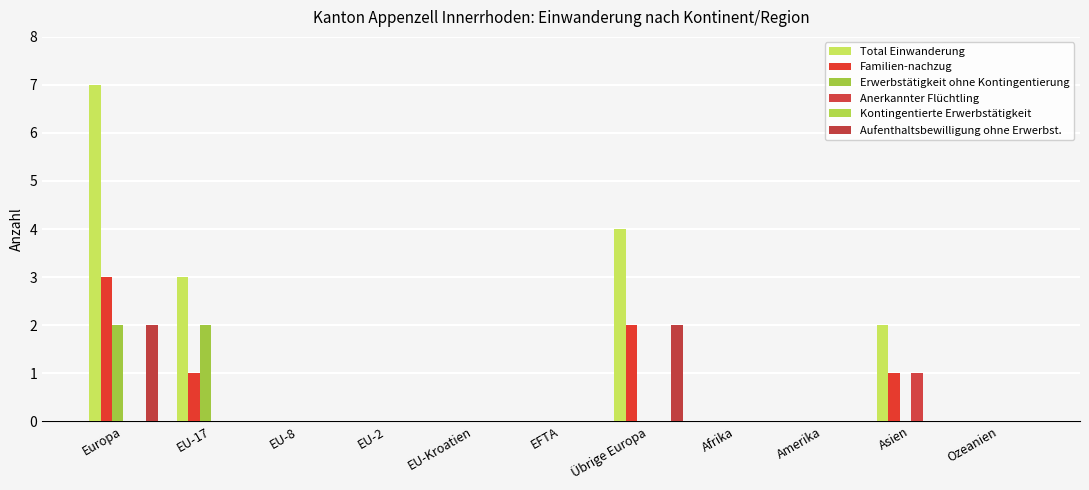

Which series changed the most between EU-8 and Amerika?

Total Einwanderung